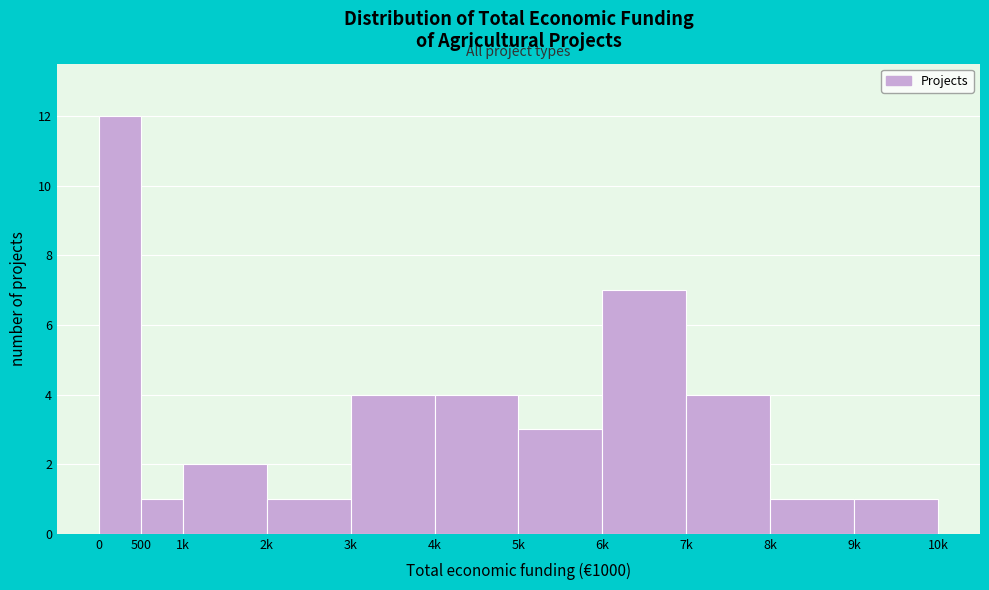

Reading right to left, extract all data points from this chart.

1	1	4	7	3	4	4	1	2	1	12